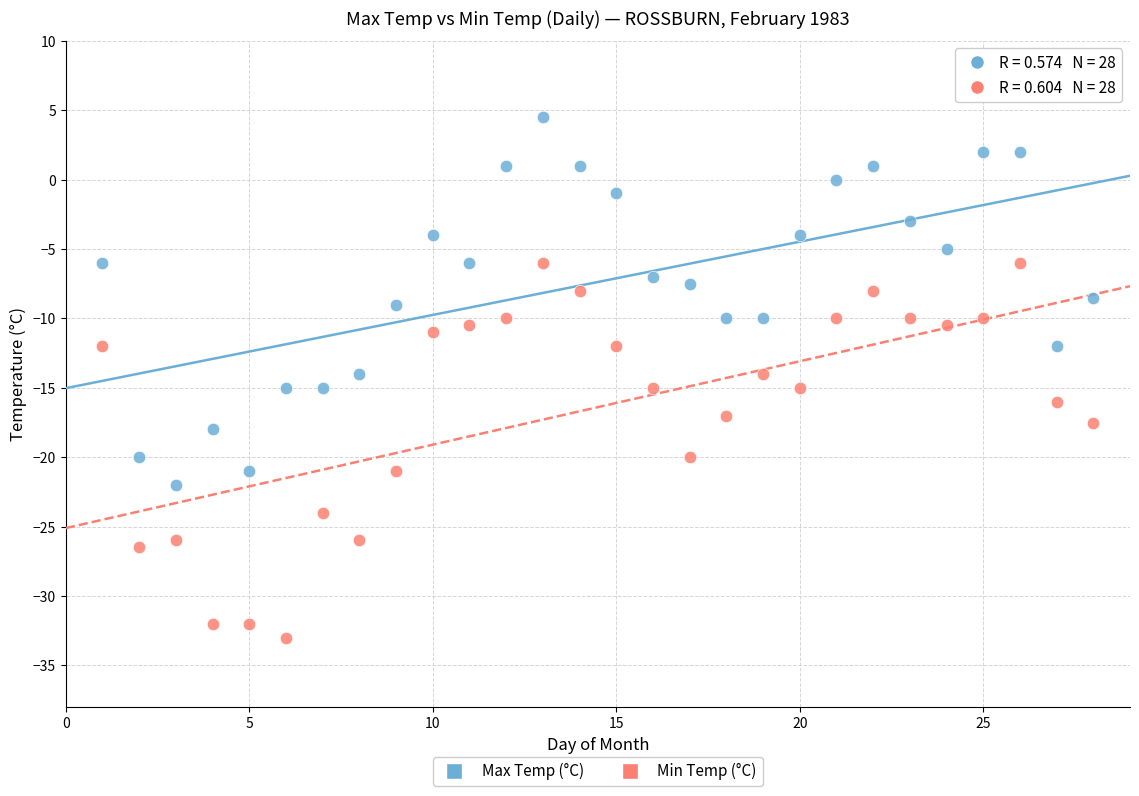

Which series reaches the maximum Y coordinate?

Max Temp (°C)